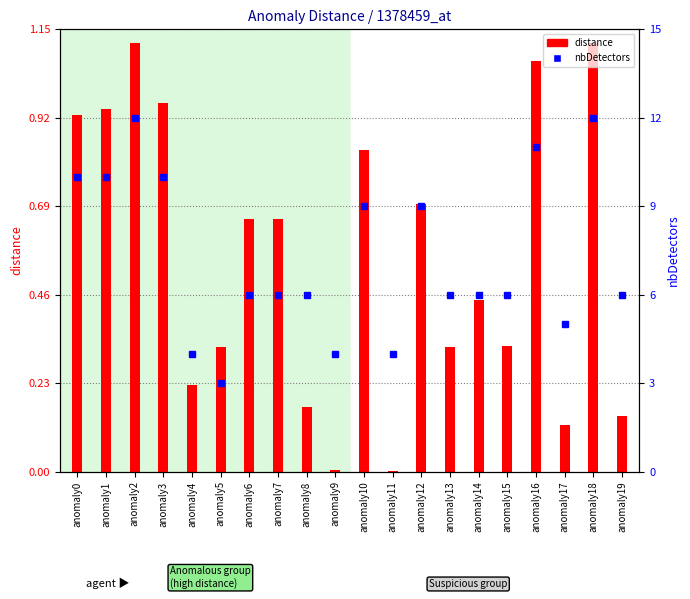

Rank the series at anomaly11 from highest to lowest value.

nbDetectors, distance